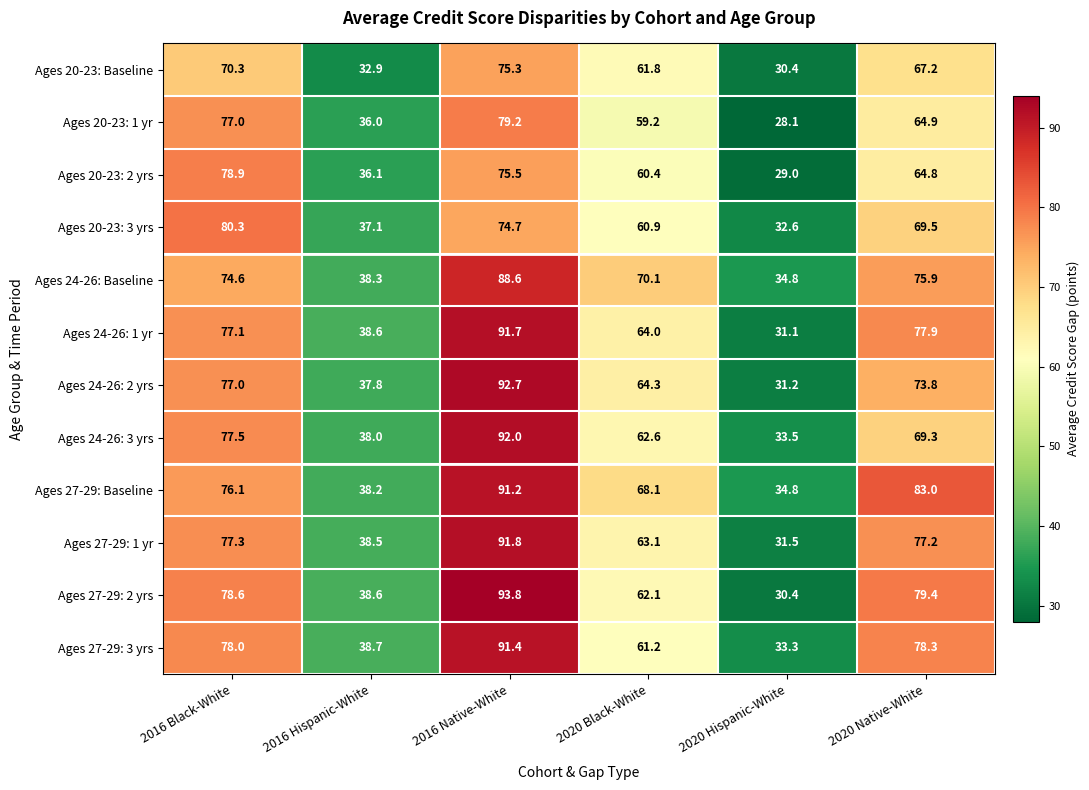

List the labels in order of Ages 20-23: 3 yrs value, smallest first.

2020 Hispanic-White, 2016 Hispanic-White, 2020 Black-White, 2020 Native-White, 2016 Native-White, 2016 Black-White